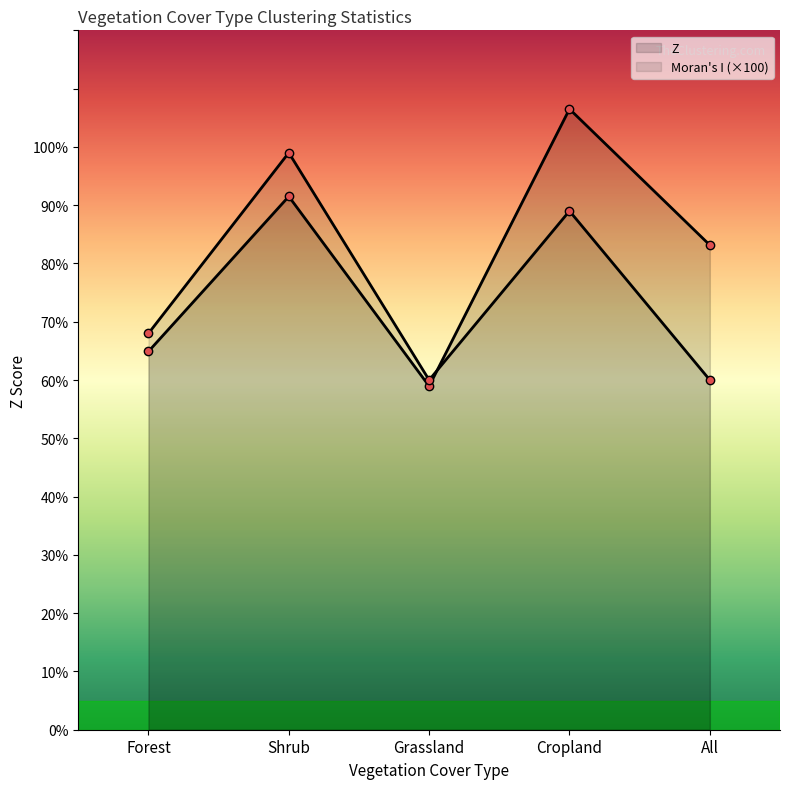

Between Forest and All, which series saw the biggest shift?

Z